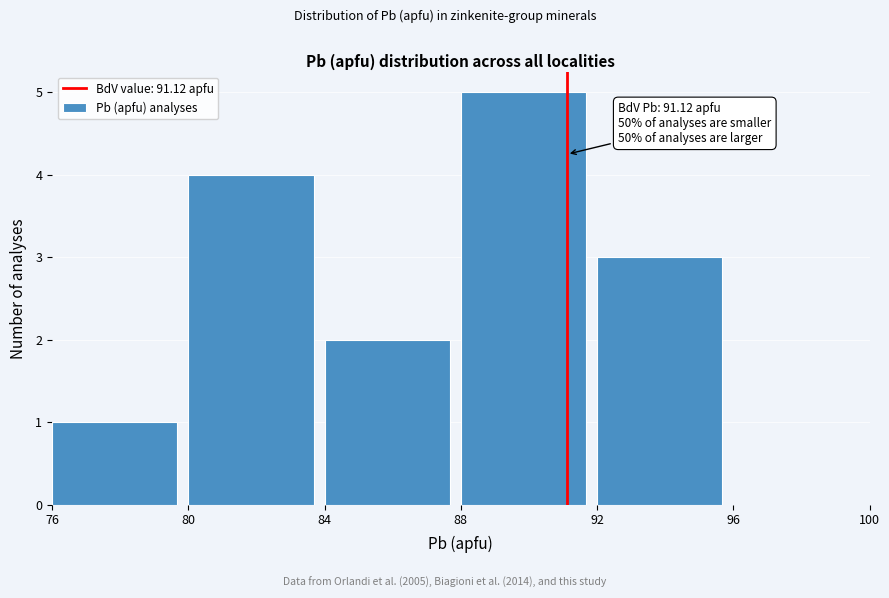

Which range on the x-axis has the tallest bar?

88 to 92